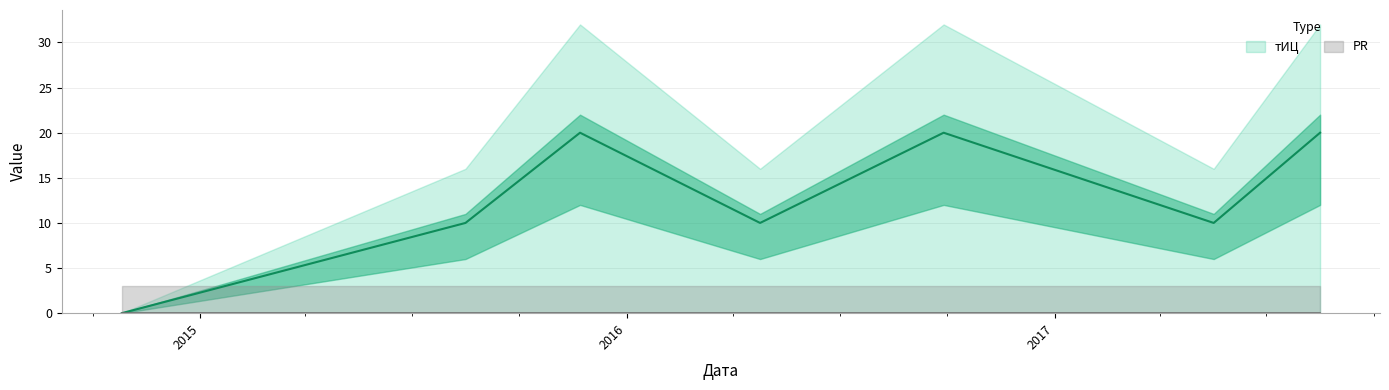

At which category does the data reach its first local peak?

2015-11-22